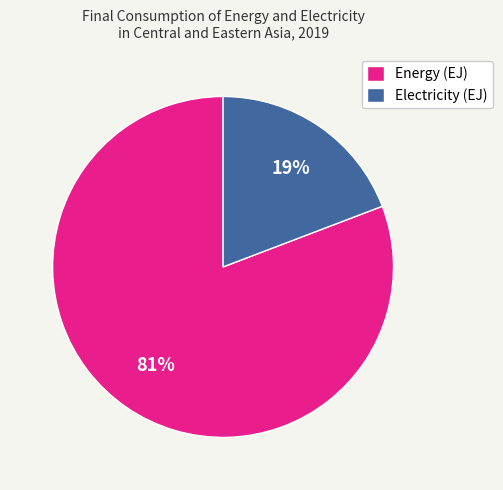

Rank the categories by value from highest to lowest.

Energy (EJ), Electricity (EJ)